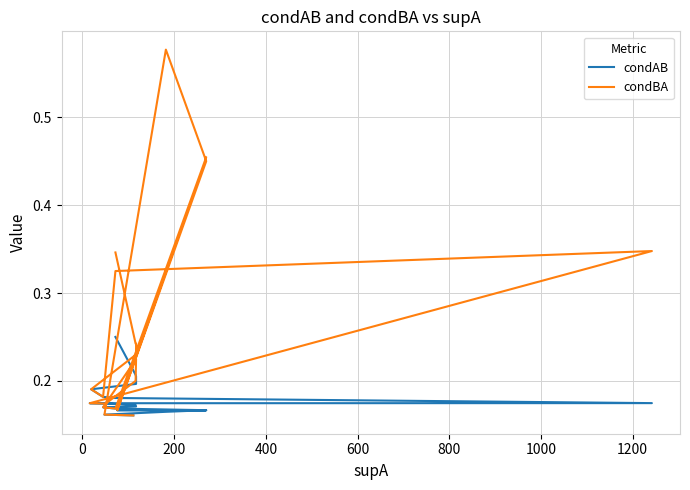

Which series has the largest range (max minus min)?

condBA